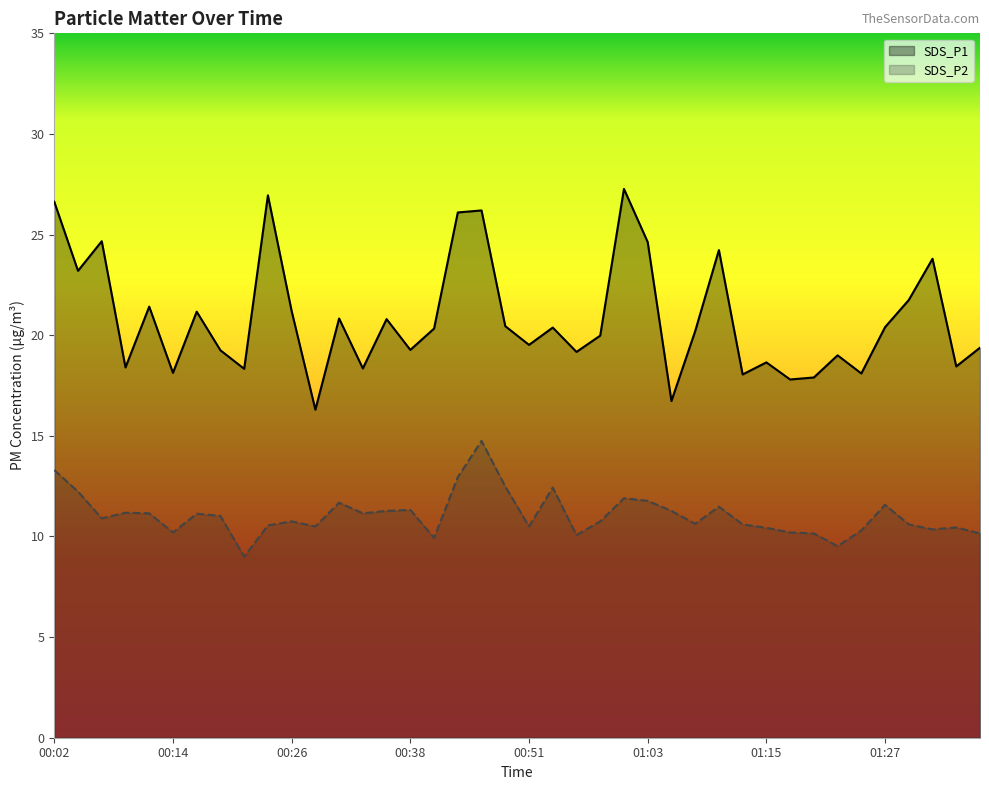

What is the difference between the SDS_P2 values at 01:32 and 01:05?

0.9